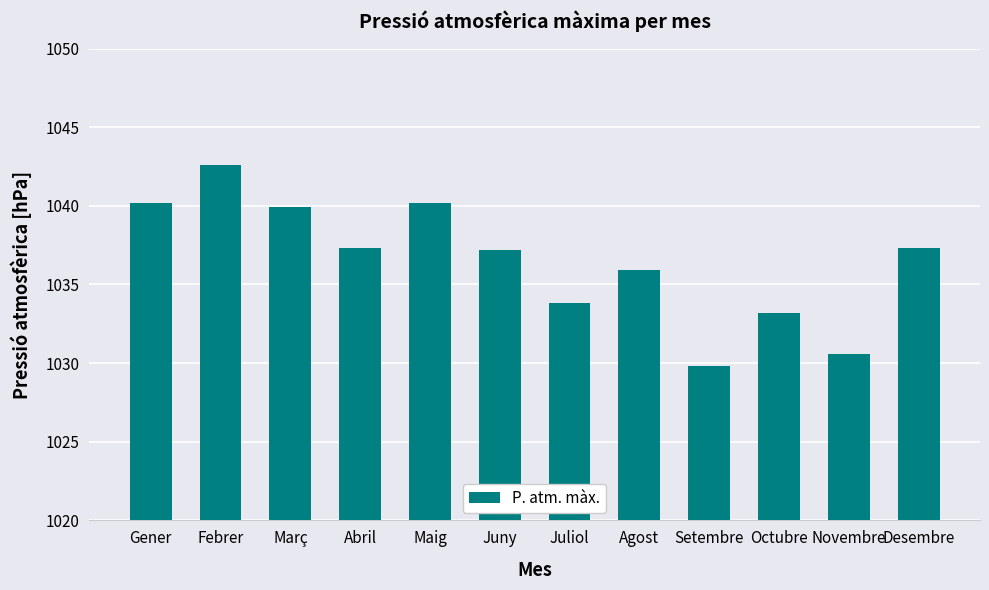

What is the change in value from Maig to Novembre?

-9.6